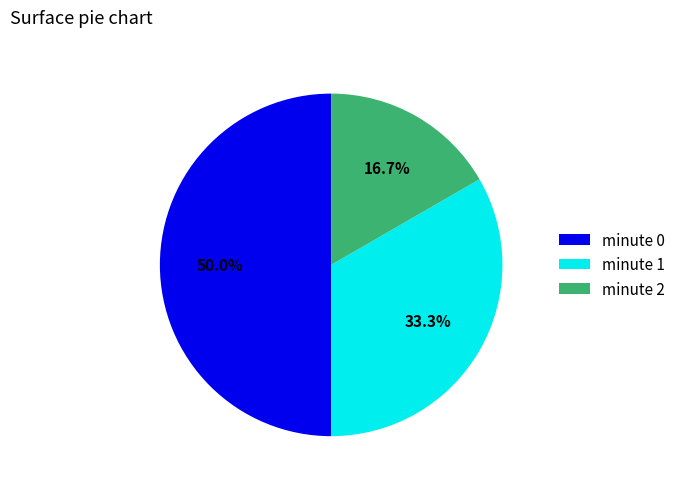

To the nearest percent, what is the difference between the largest and smallest slice percentages?

33%